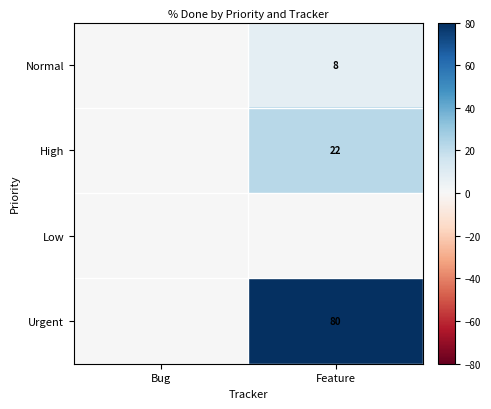

How many distinct data groups are displayed?

4